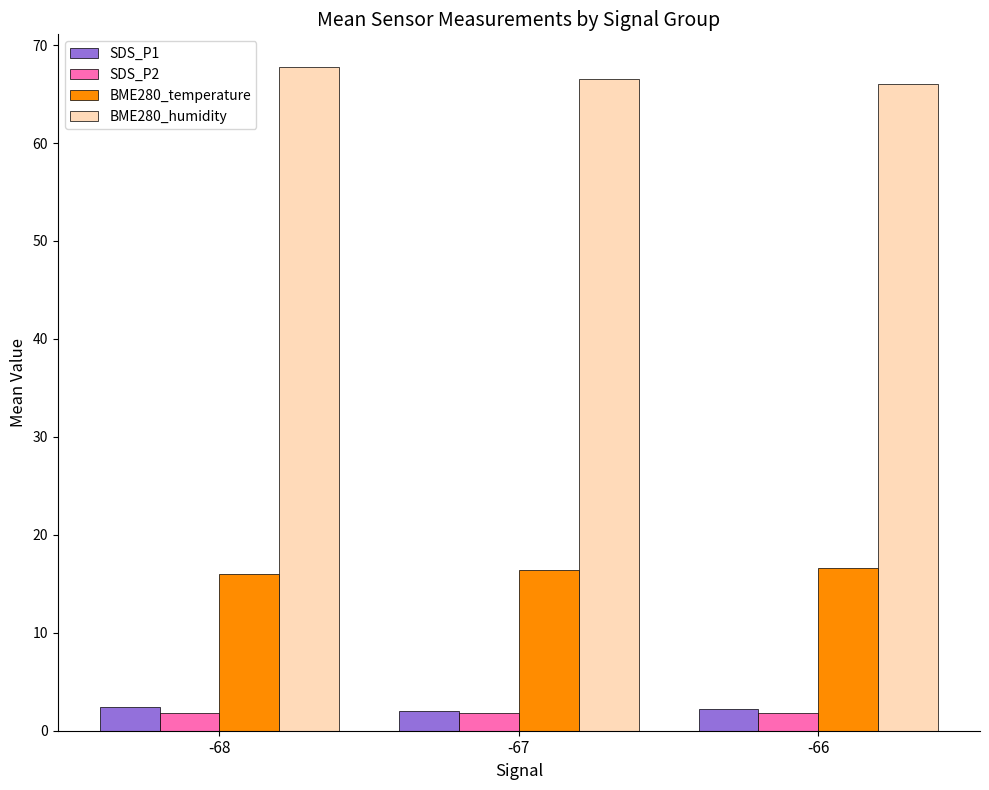

What is the difference between the highest and lowest values at -68?

65.9